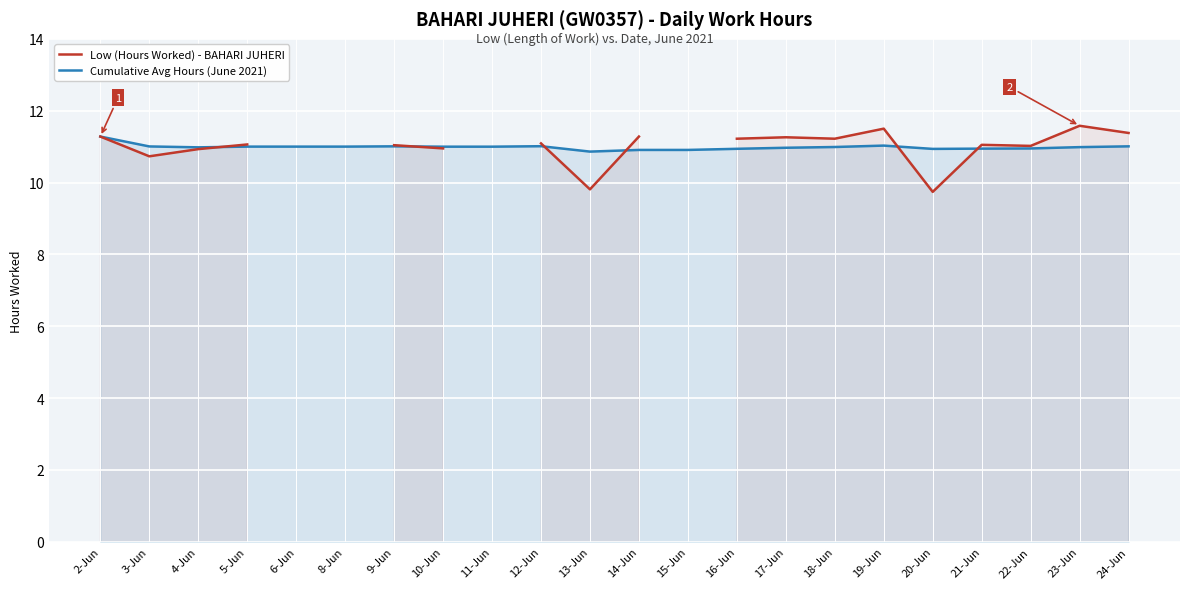

How many intersections are there between Cumulative Avg Hours (June 2021) and Low (Hours Worked) - BAHARI JUHERI?

6